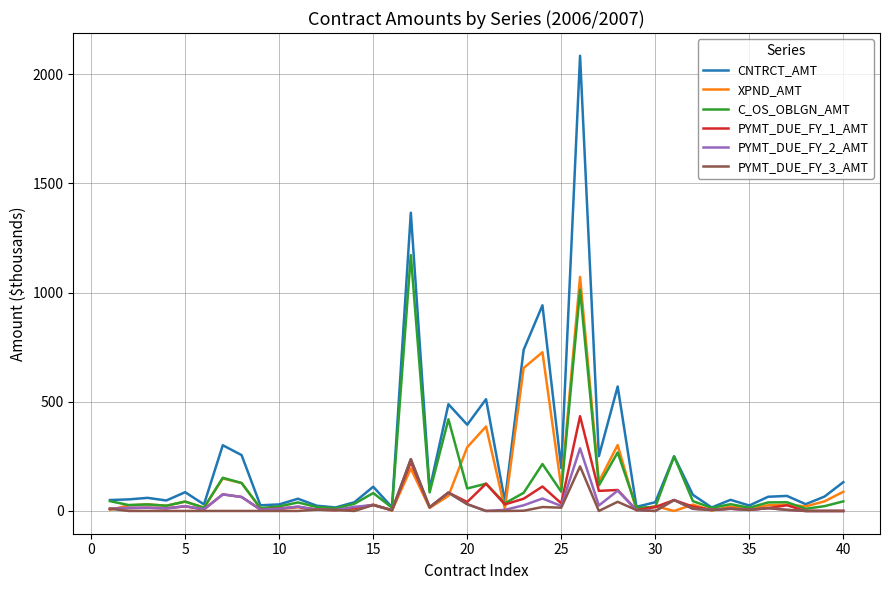

Which series has the largest range (max minus min)?

CNTRCT_AMT